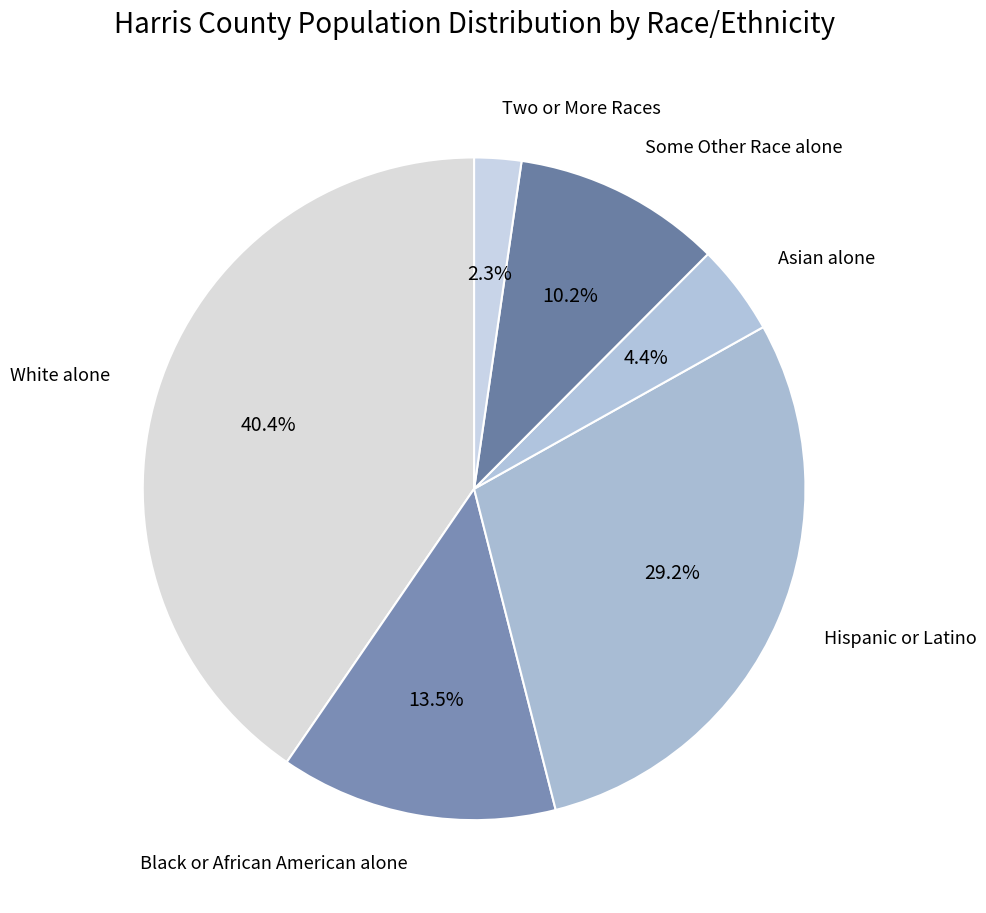

Count the number of slices in the pie.

6